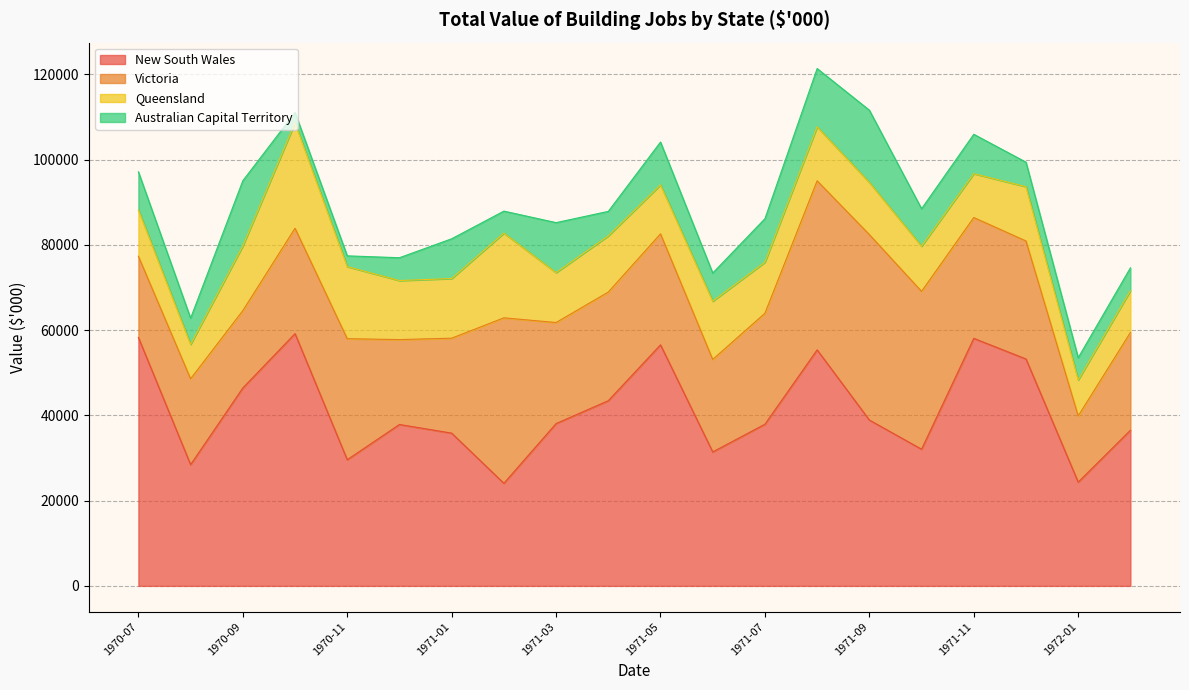

What is the minimum value for New South Wales?

24066